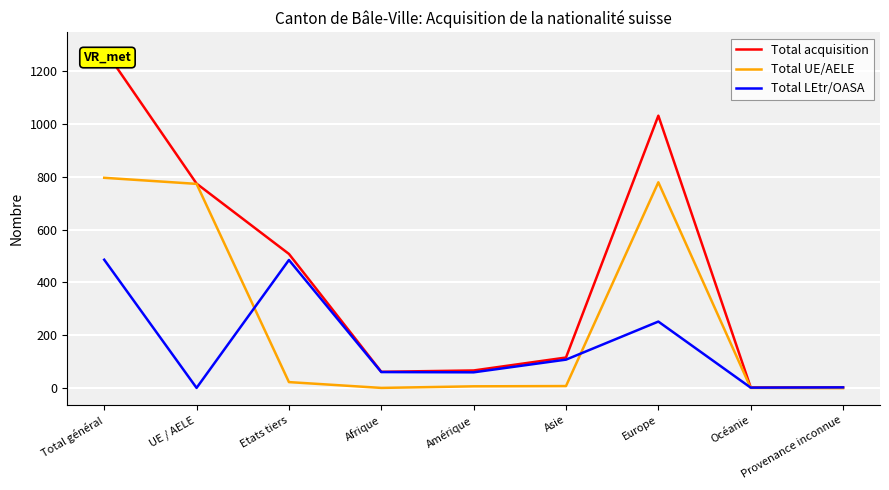

What is the lowest value of the Total acquisition series?

3